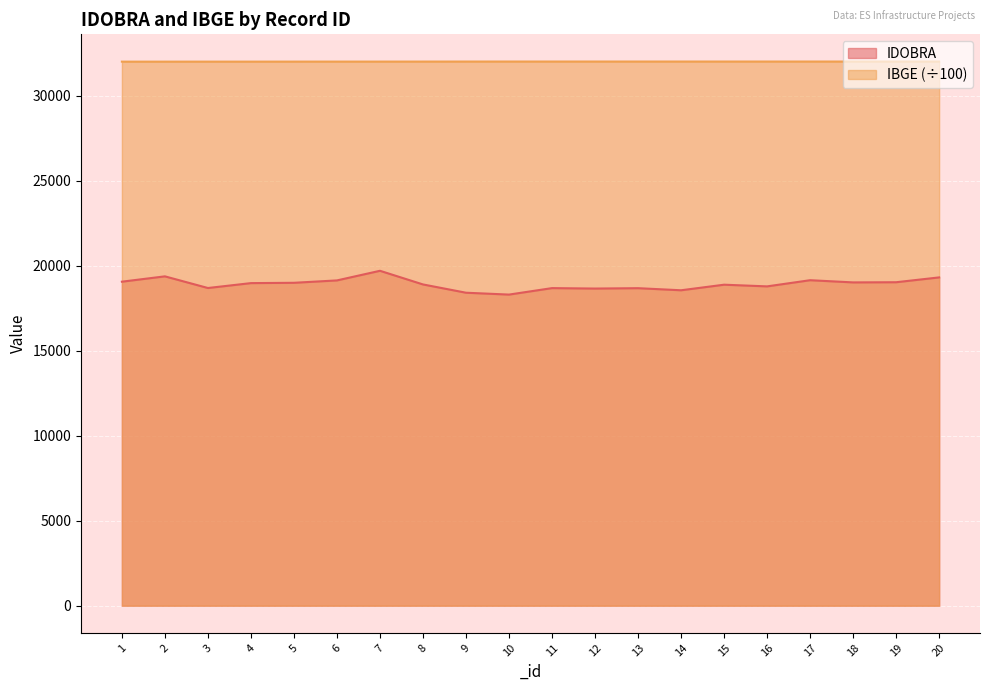

What are all the series names shown in the legend?

IDOBRA, IBGE (÷100)